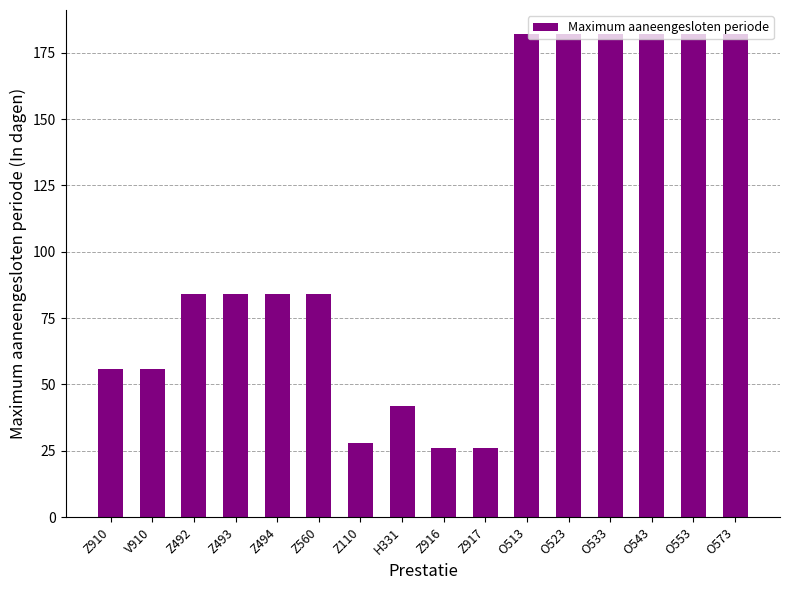

What is the difference between the maximum and minimum values?

156